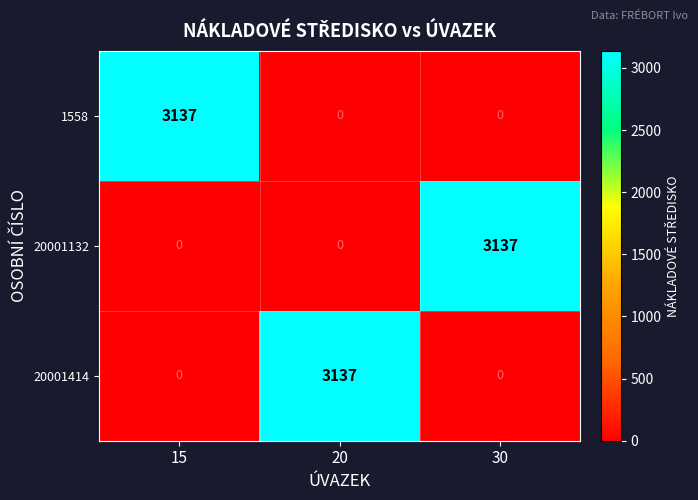

The value of 20001132 at 15 is 0. True or false?

True